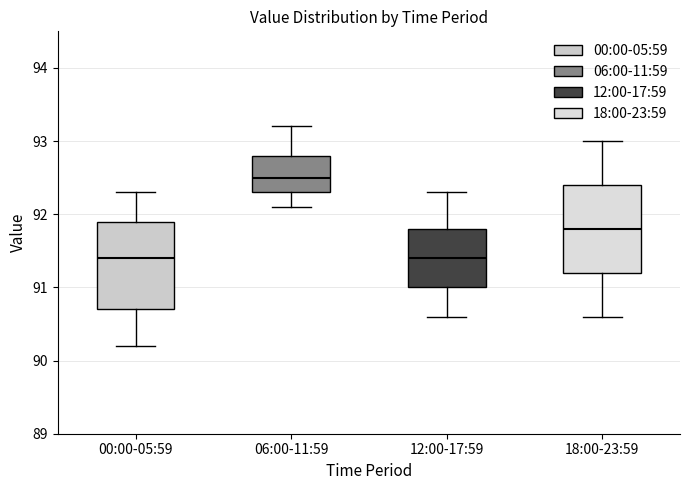

Reading left to right, read every box against the y-axis: the position of its median line, the range the box covers, and the ends of its whiskers. The values are not printed on the chart, so give them approximately, as read against the axis.

00:00-05:59: median 91.4, box 90.7 to 91.9, whiskers 90.2 to 92.3
06:00-11:59: median 92.5, box 92.3 to 92.8, whiskers 92.1 to 93.2
12:00-17:59: median 91.4, box 91.0 to 91.8, whiskers 90.6 to 92.3
18:00-23:59: median 91.8, box 91.2 to 92.4, whiskers 90.6 to 93.0